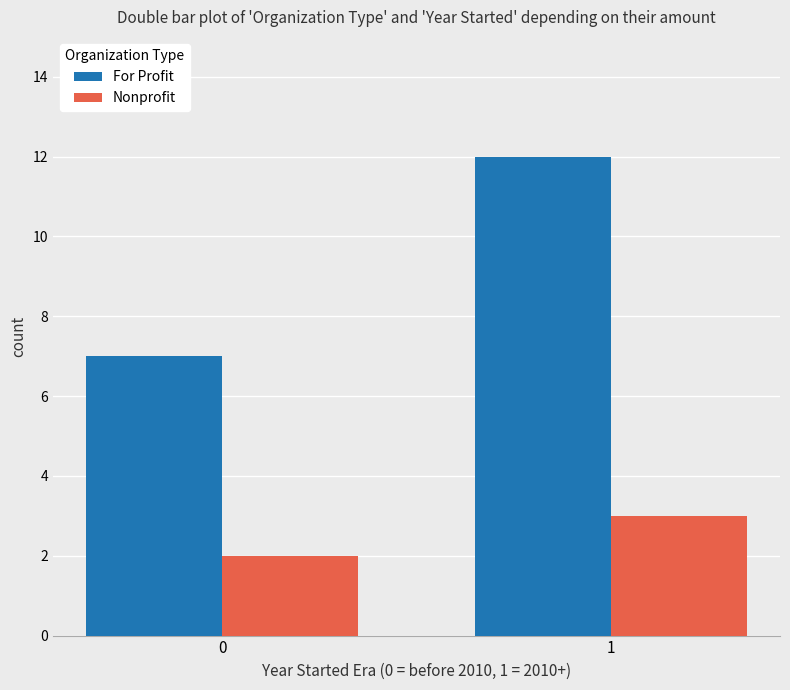

What is the difference between the maximum and minimum values in the For Profit series?

5